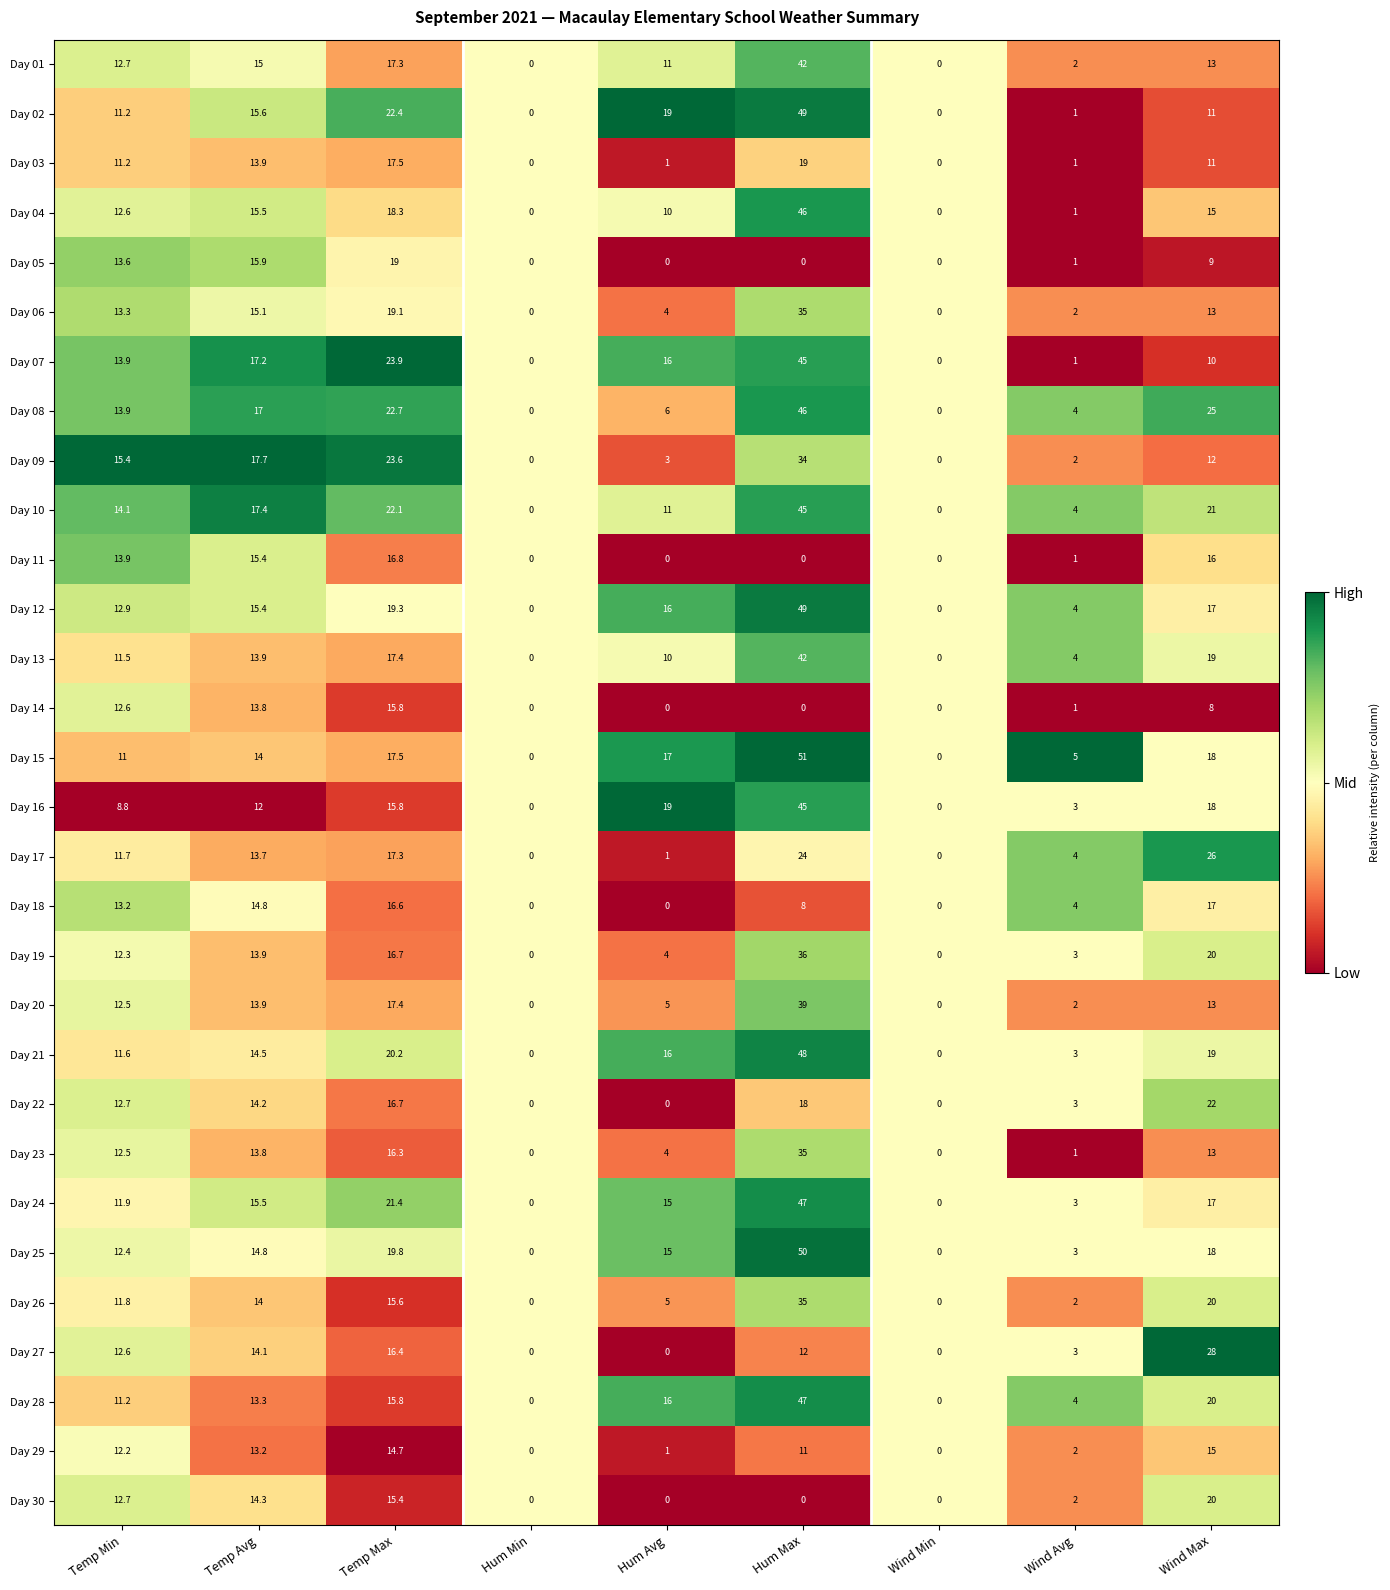

Which series changed the most between Temp Max and Hum Max?

Day 15